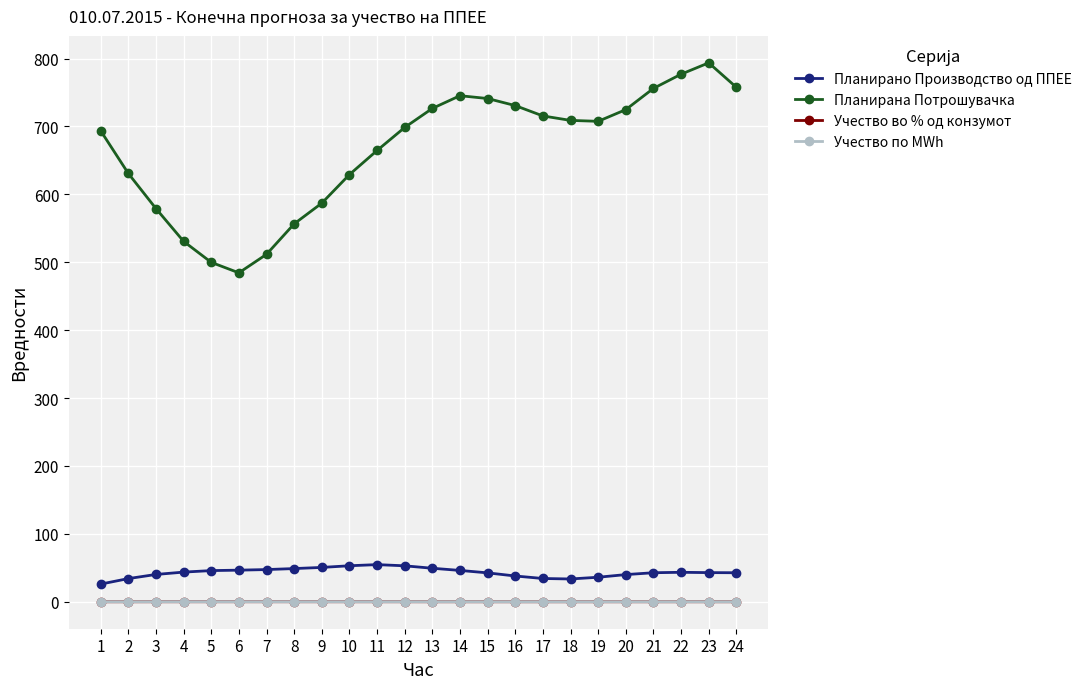

List the series in order of their peak value, highest first.

Планирана Потрошувачка, Планирано Производство од ППЕЕ, Учество во % од конзумот, Учество по MWh